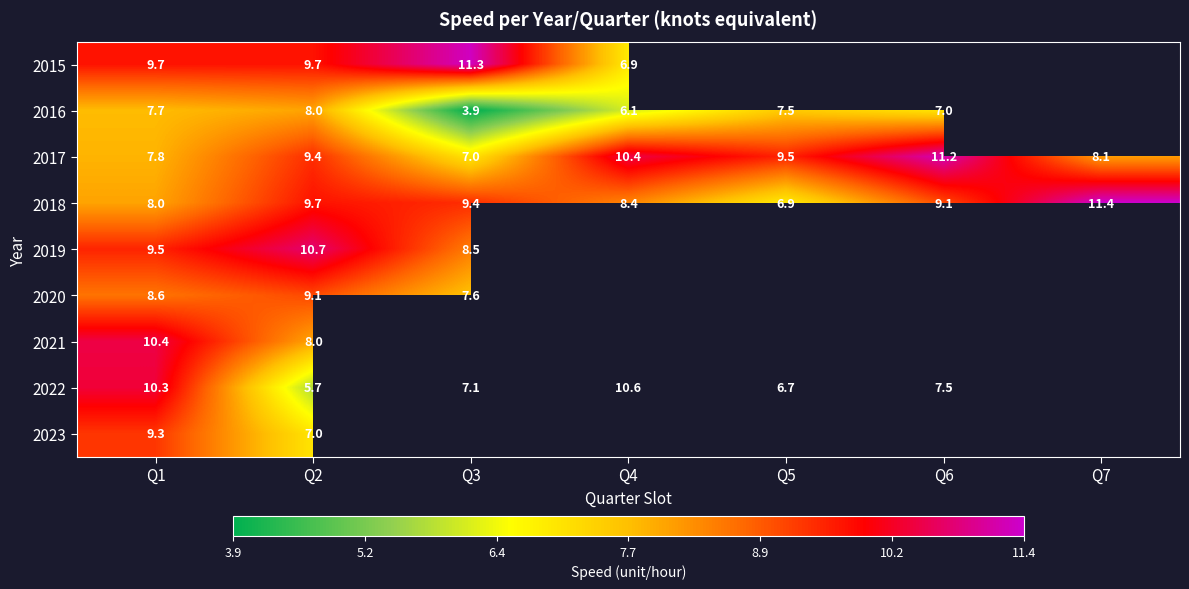

How many series are shown in this chart?

9